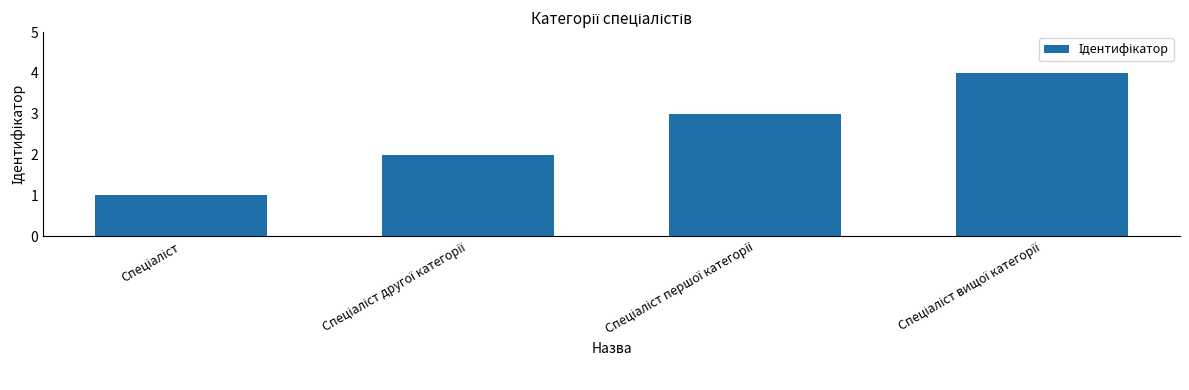

What is the minimum value shown in the chart?

1